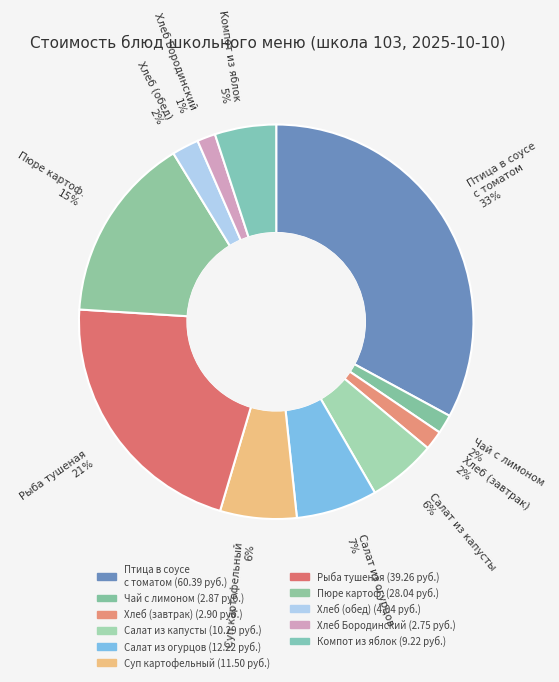

Count the number of slices in the pie.

11